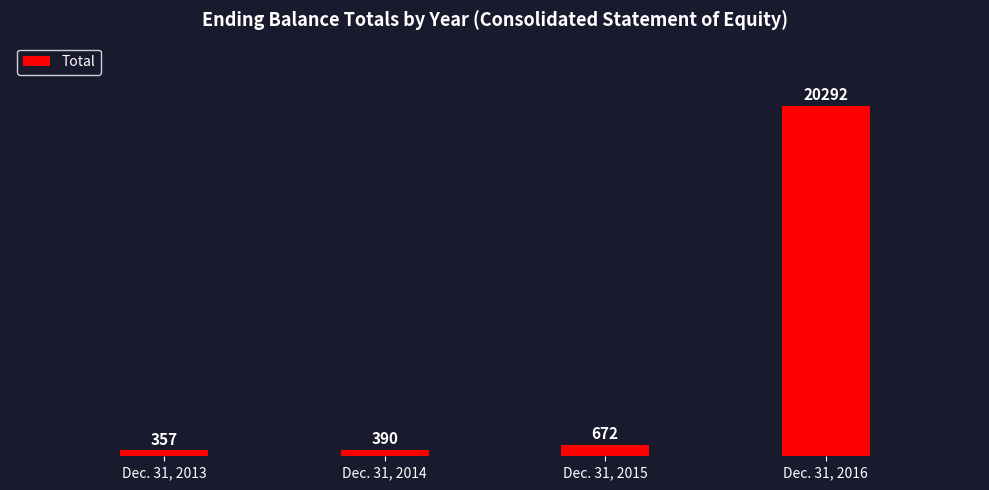

What is the difference between the values at Dec. 31, 2014 and Dec. 31, 2016?

19902